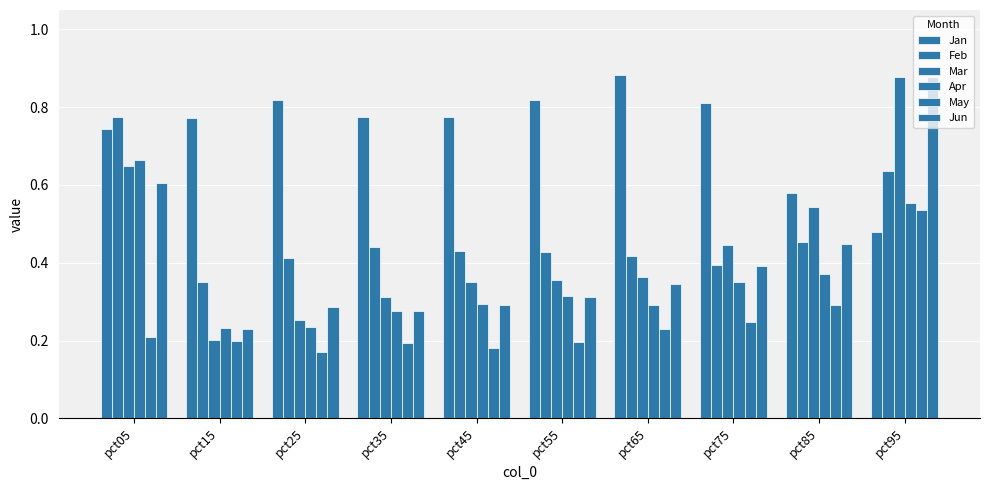

Does the chart contain stacked bars?

No